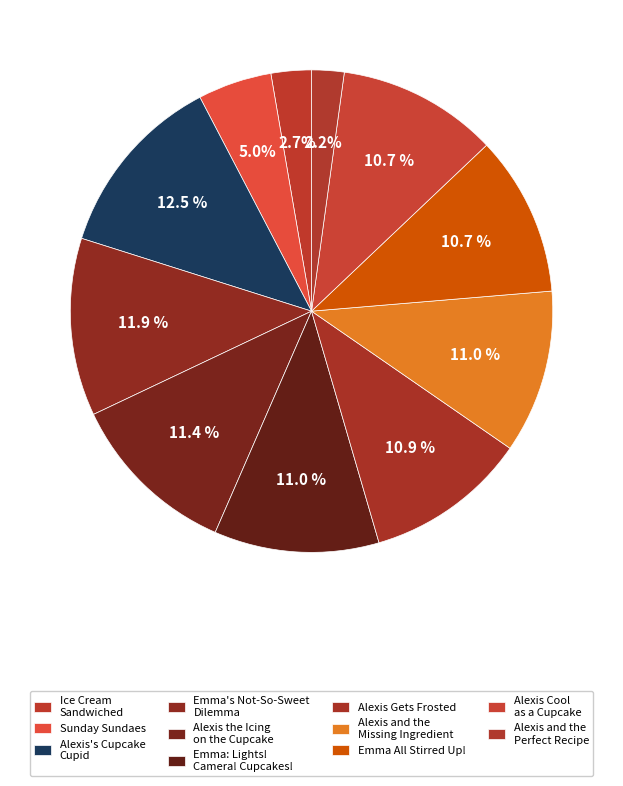

Rank the categories by value from highest to lowest.

Alexis's Cupcake Cupid, Emma's Not-So-Sweet Dilemma, Alexis the Icing on the Cupcake, Emma: Lights! Camera! Cupcakes!, Alexis and the Missing Ingredient, Alexis Gets Frosted, Alexis Cool as a Cupcake, Emma All Stirred Up!, Sunday Sundaes, Ice Cream Sandwiched, Alexis and the Perfect Recipe